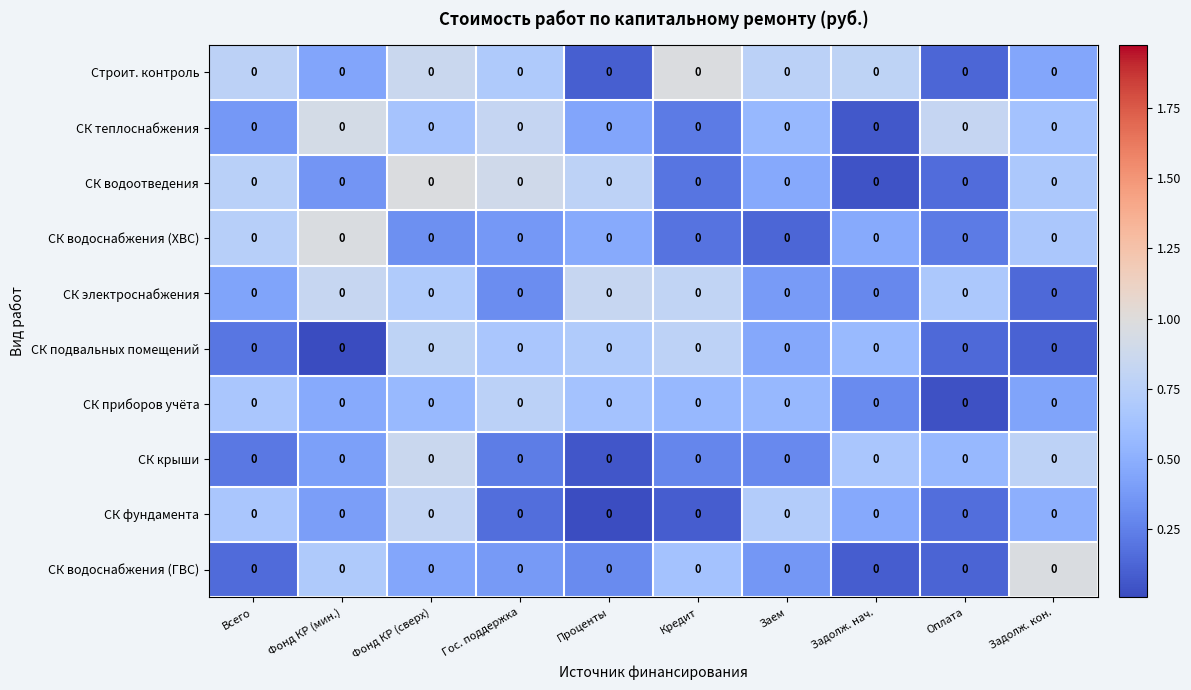

Rank the categories by СК водоотведения value from highest to lowest.

Фонд КР (сверх), Гос. поддержка, Проценты, Всего, Задолж. кон., Заем, Фонд КР (мин.), Кредит, Оплата, Задолж. нач.